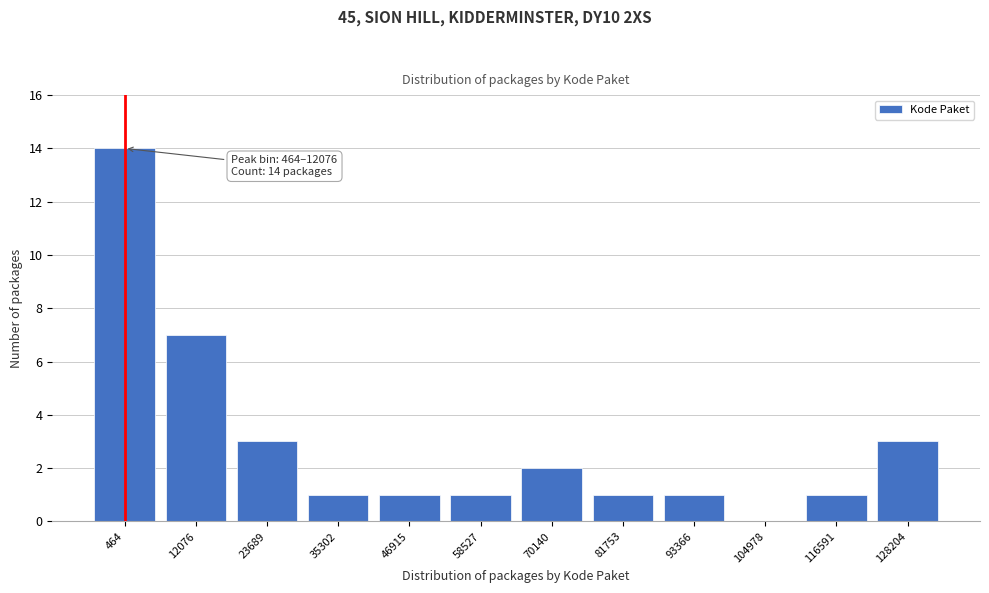

Reading left to right, transcribe all the data shown in this chart.

464=14	12076=7	23689=3	35302=1	46915=1	58527=1	70140=2	81753=1	93366=1	104978=0	116591=1	128204=3